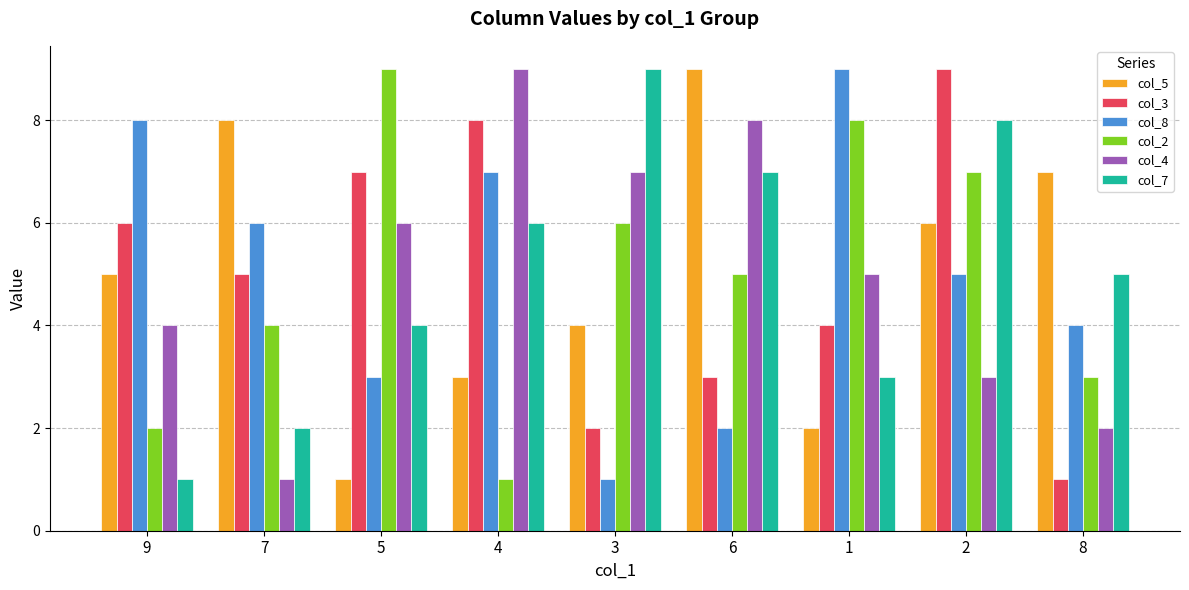

Count the col_5 values in the range 3 to 7.

5